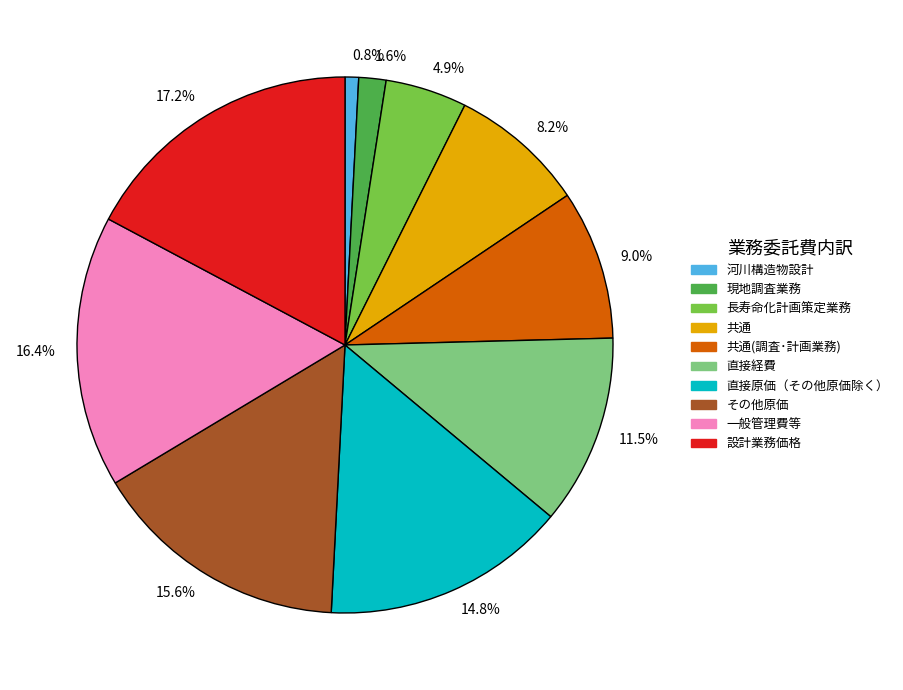

How many segments does this pie chart have?

10